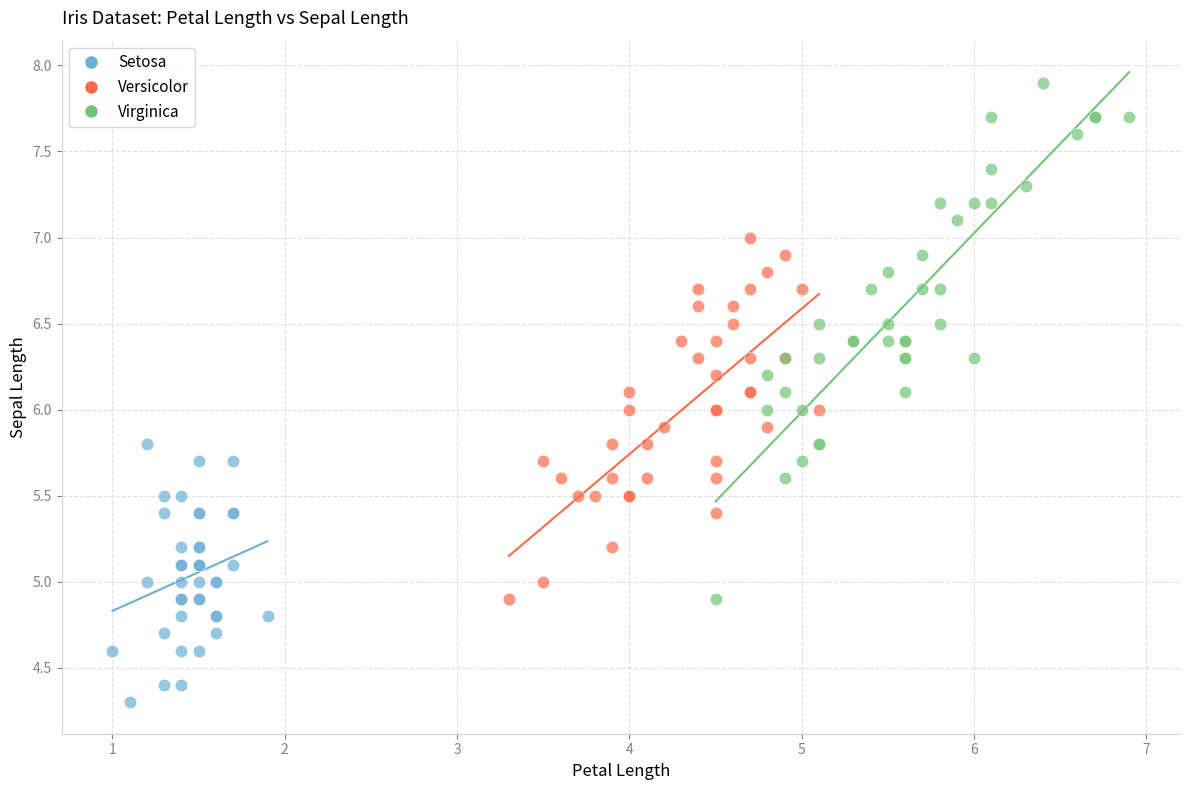

Which series reaches the maximum Y coordinate?

Virginica